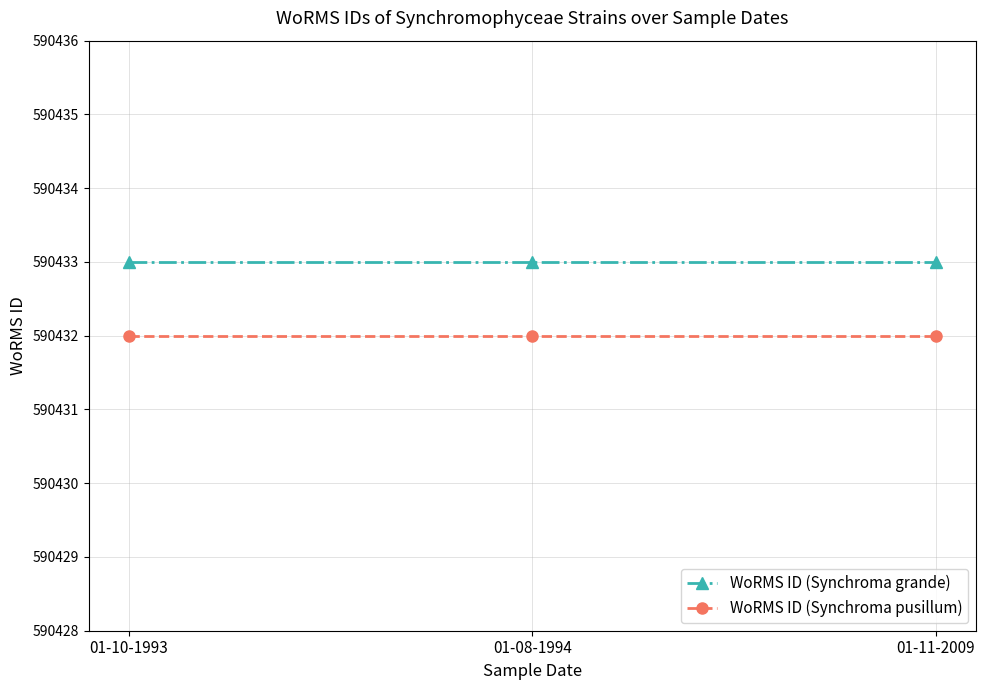

Rank the series at 01-08-1994 from highest to lowest value.

WoRMS ID (Synchroma grande), WoRMS ID (Synchroma pusillum)